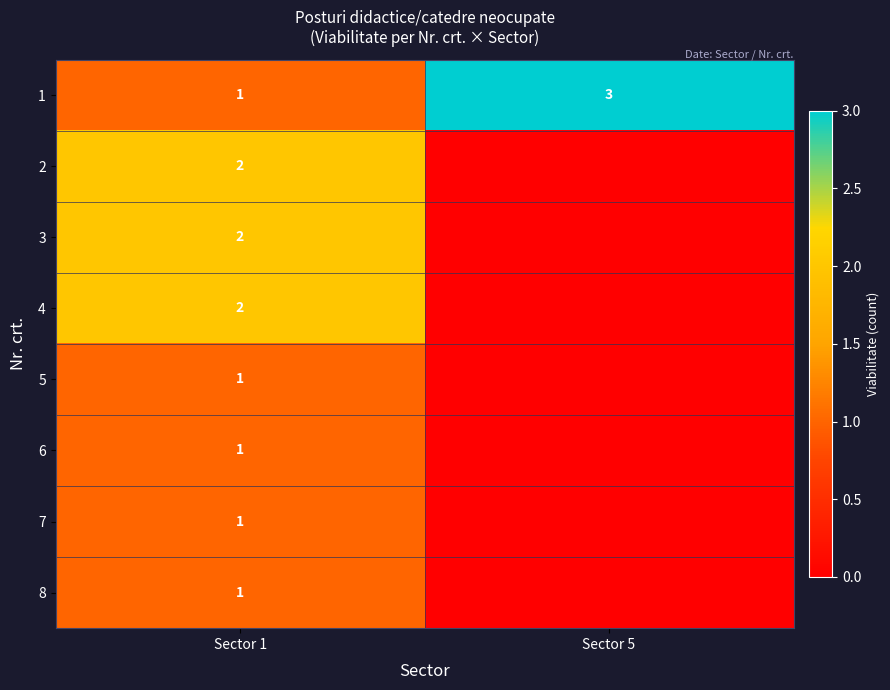

What is the maximum value for 1?

3